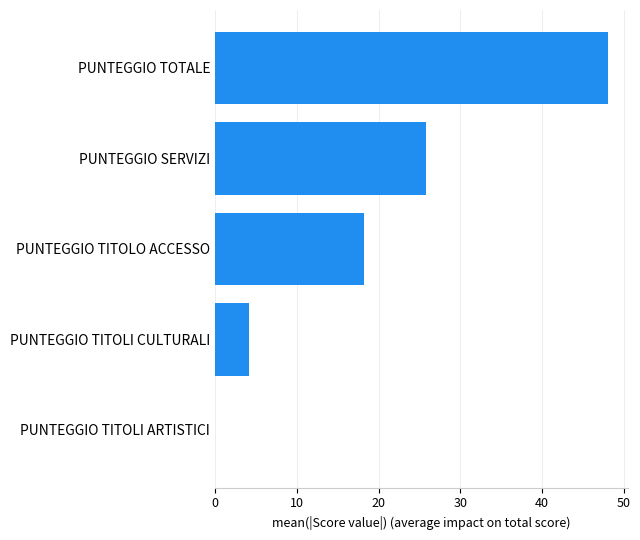

How many distinct data groups are displayed?

1